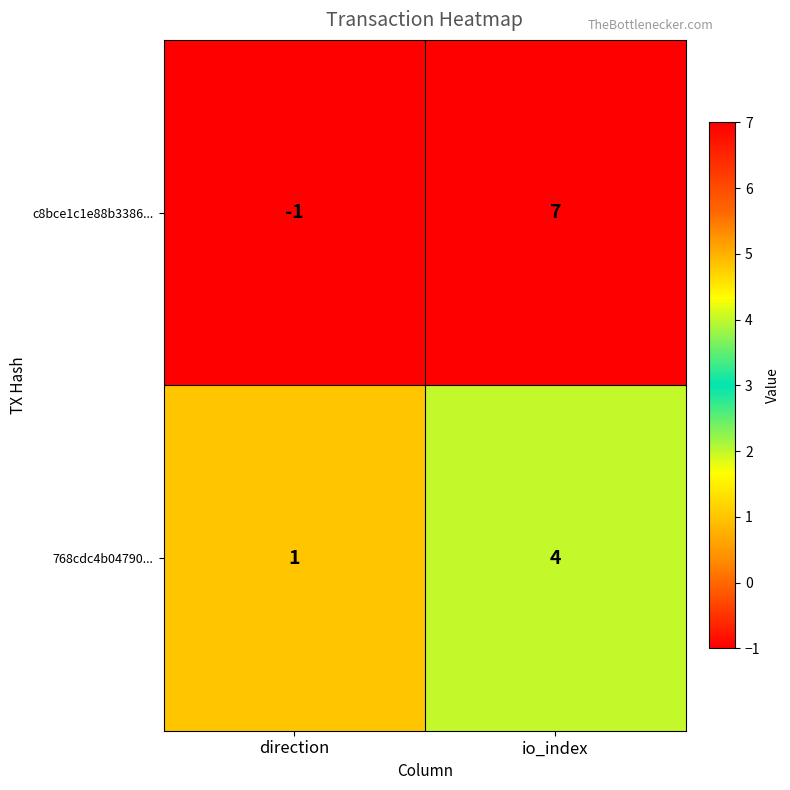

Is it true that c8bce1c1e88b3386... equals 12 at io_index?

False